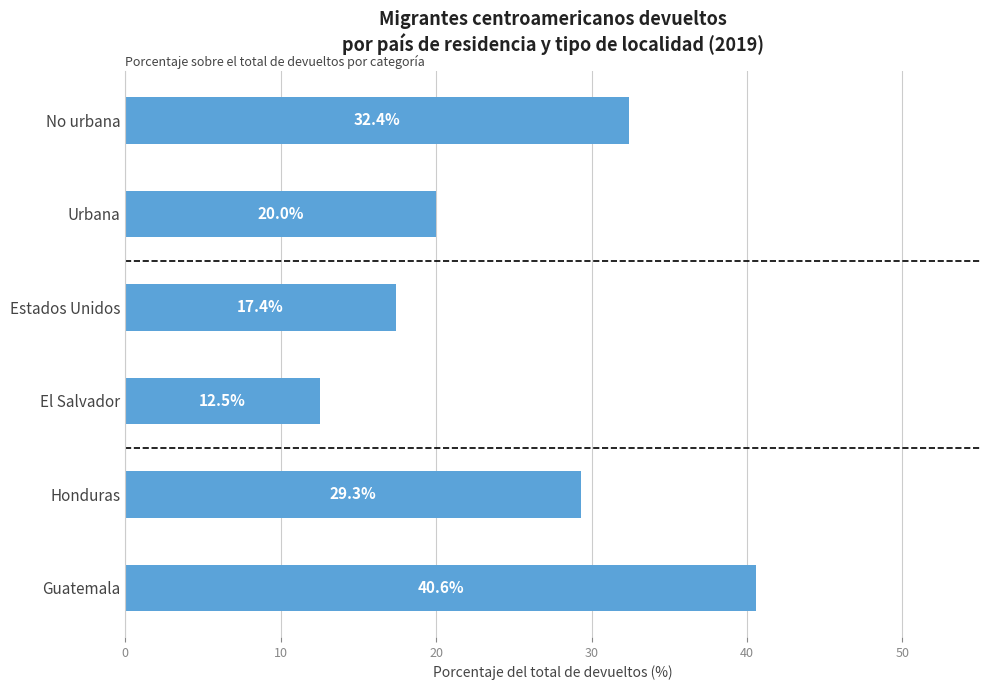

Does the chart contain any negative values?

No